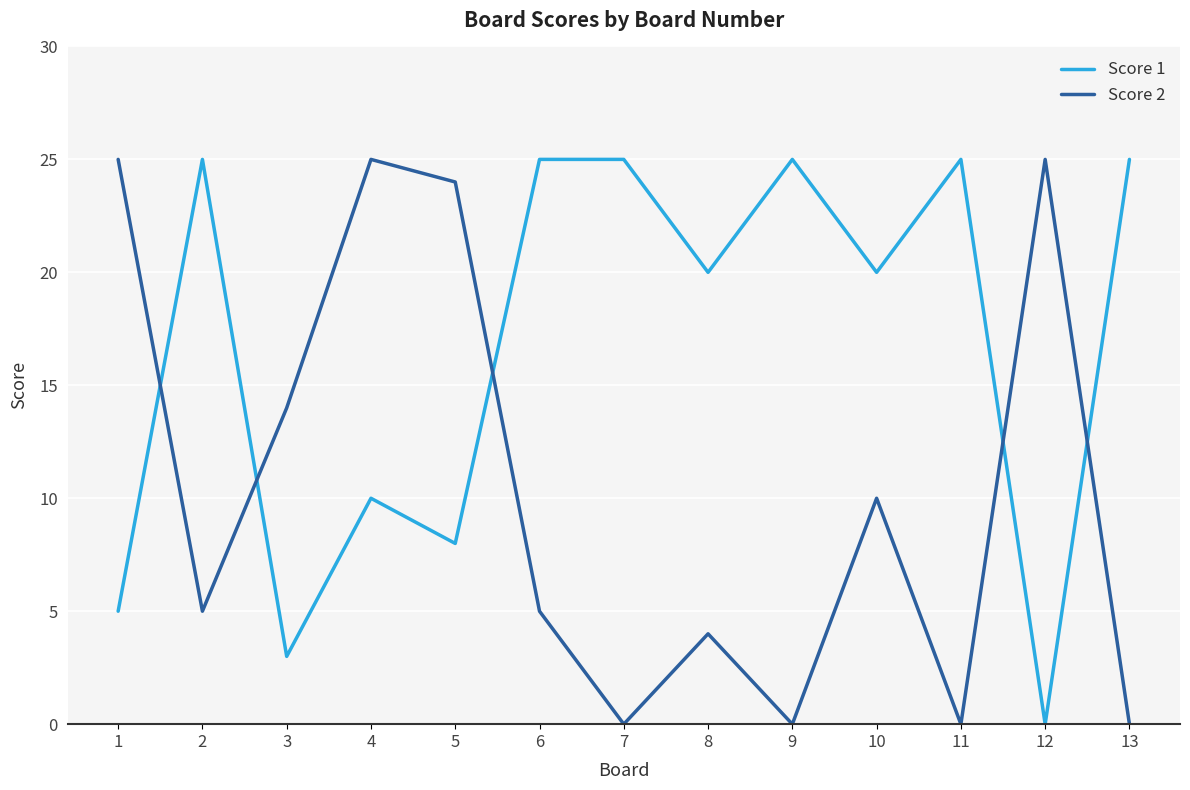

How many categories are shown in the chart?

13